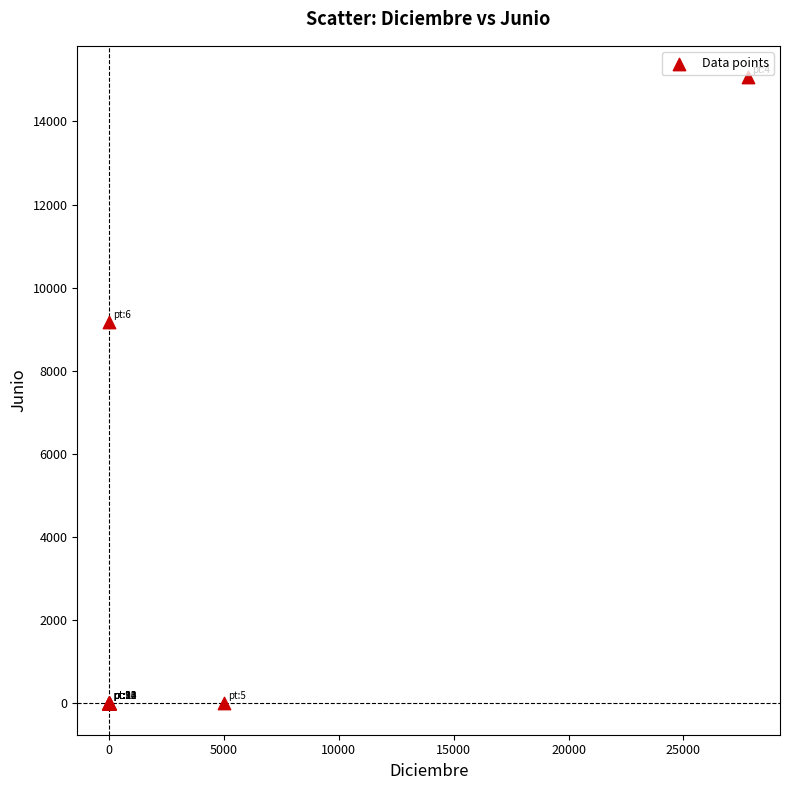

What Y value in the scatter plot is closest to 7532?

9167.0